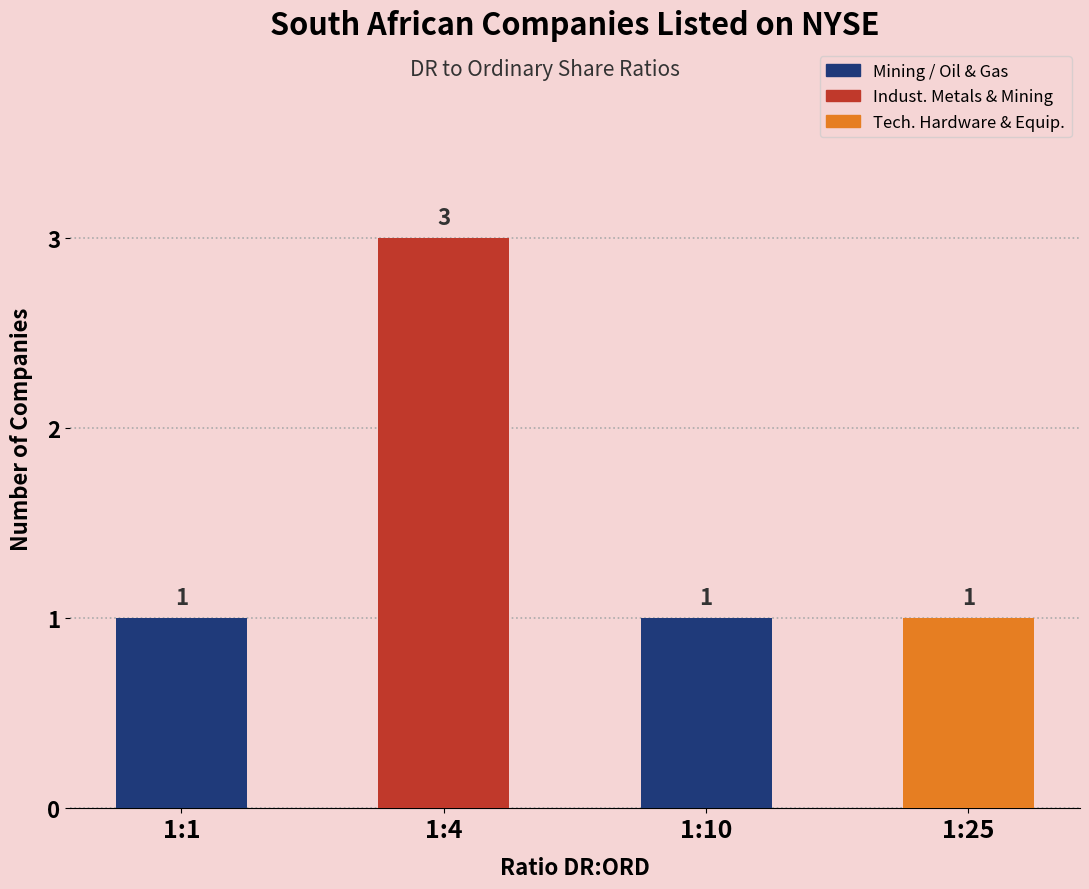

Count the number of data series in this chart.

1